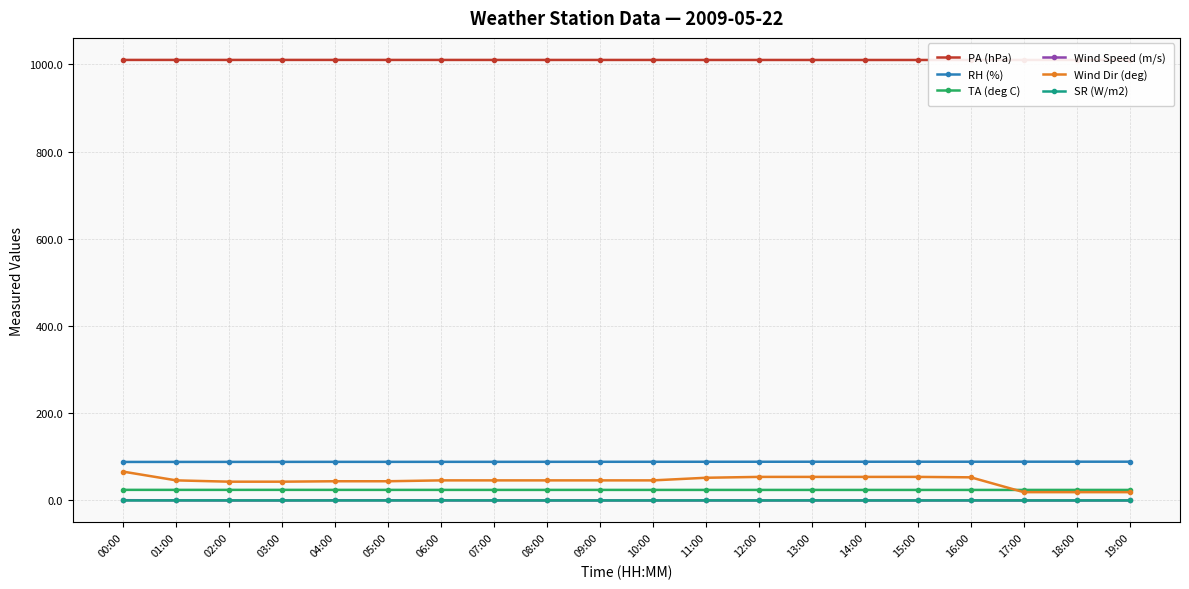

Where is RH (%) nearest to the value 88?

00:00